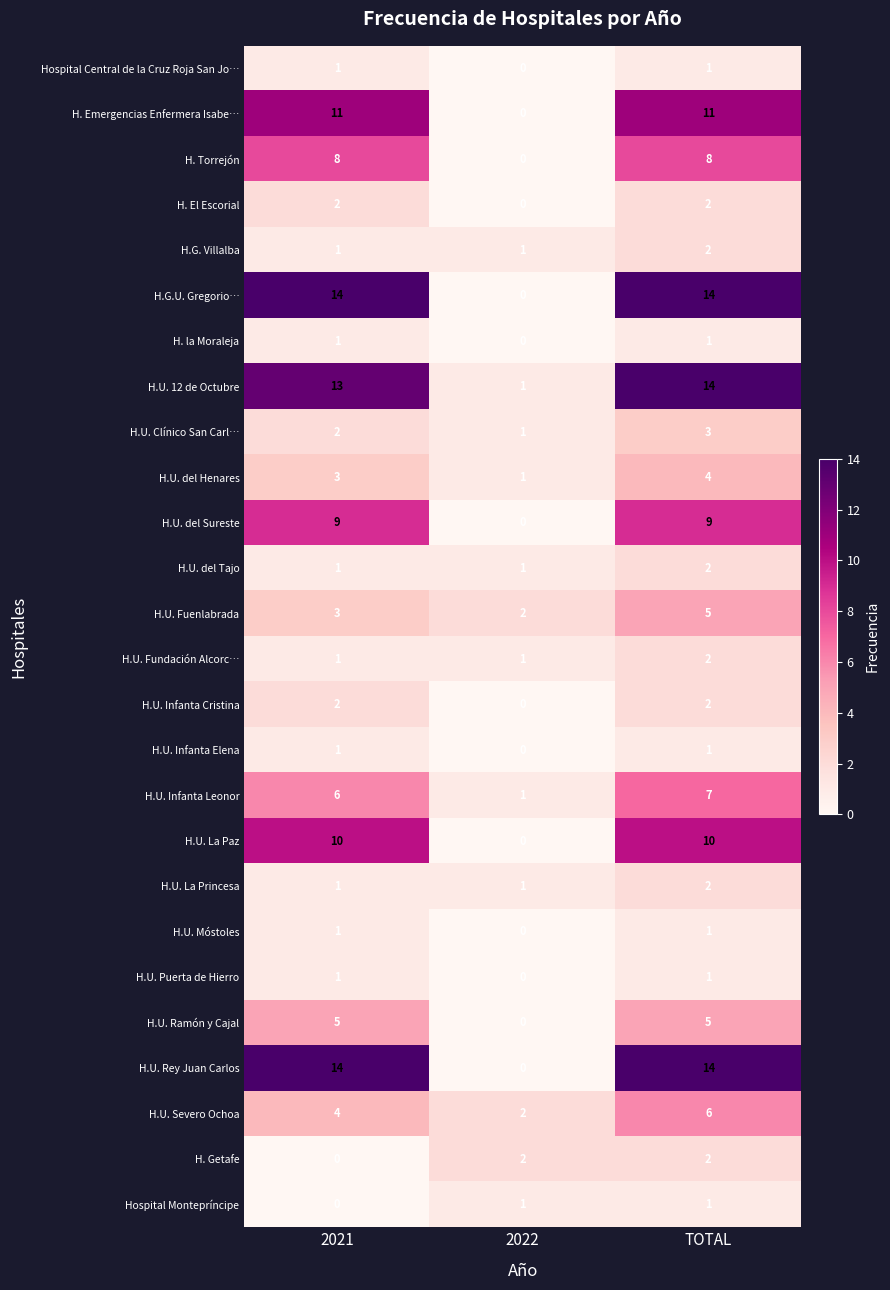

What is the sum of the H.U. del Sureste values at TOTAL and 2021?

18